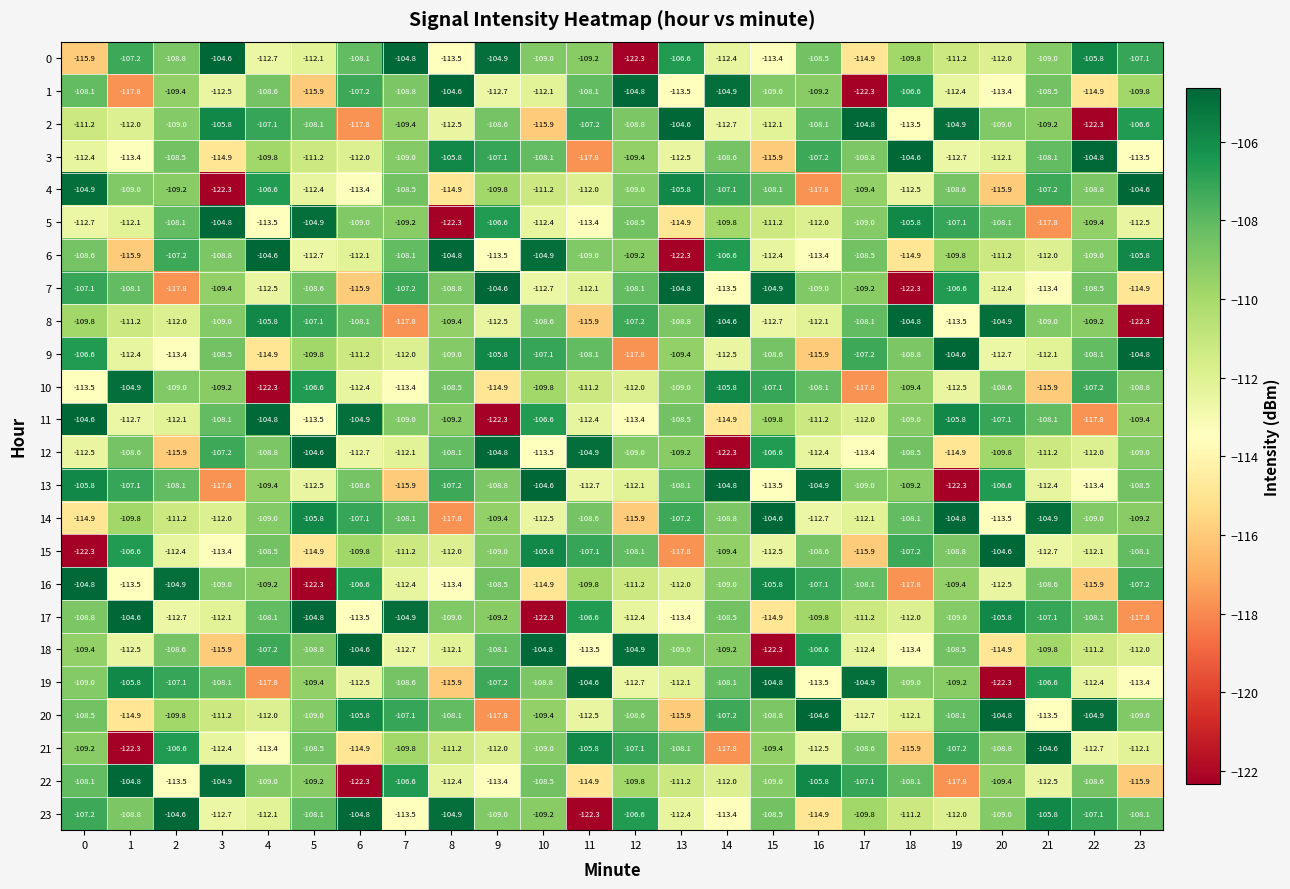

What is the total value across all series at 15?

-2645.9